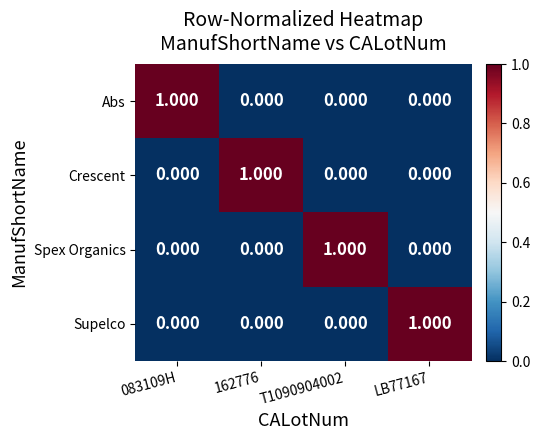

Is the value of Spex Organics at T1090904002 greater than the value of Crescent at T1090904002?

Yes